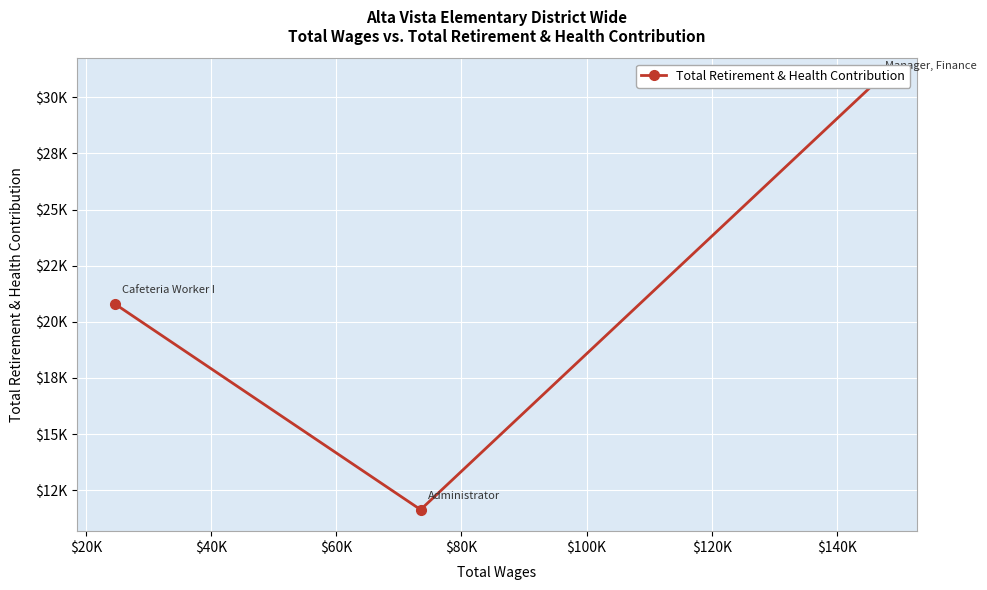

What is the sum of all values?

63201